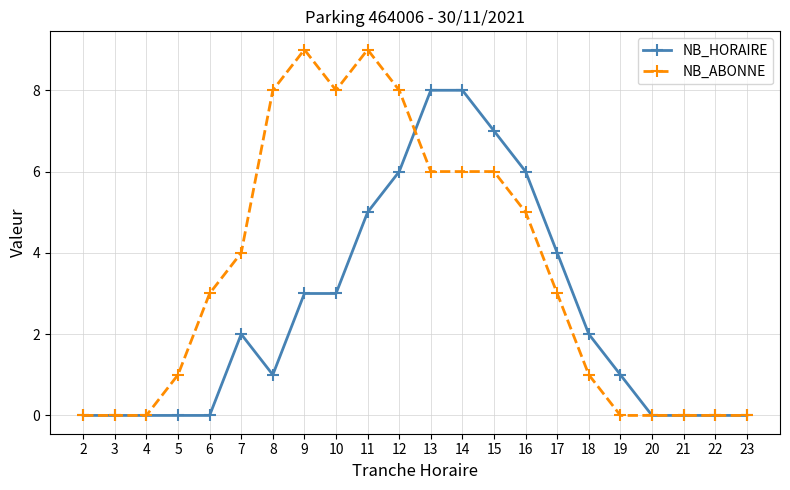

Rank the series at 13 from lowest to highest value.

NB_ABONNE, NB_HORAIRE